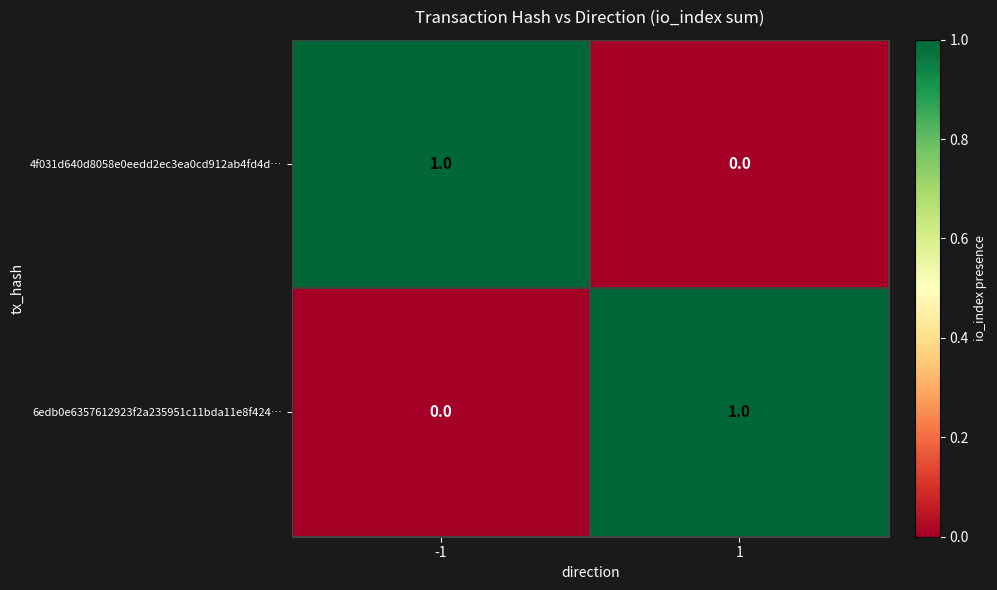

How many series are shown in this chart?

2